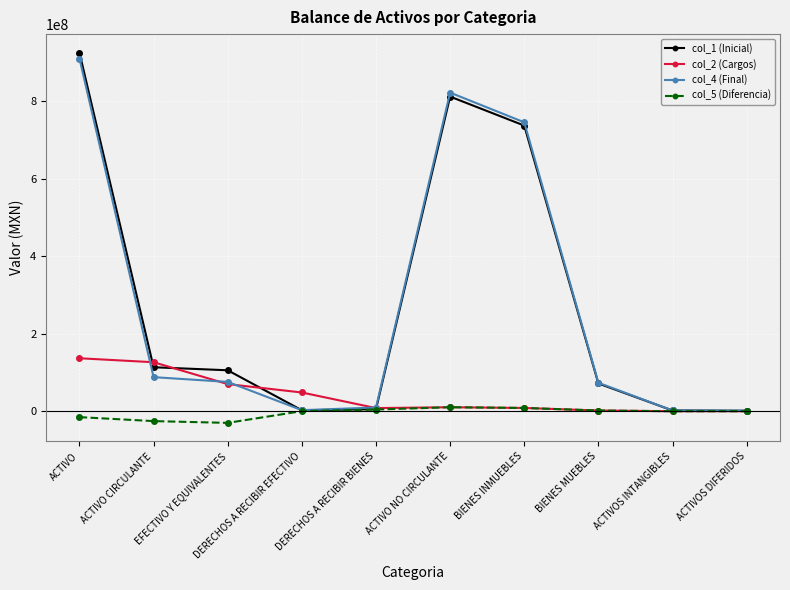

At which category is the sum across all series the highest?

ACTIVO